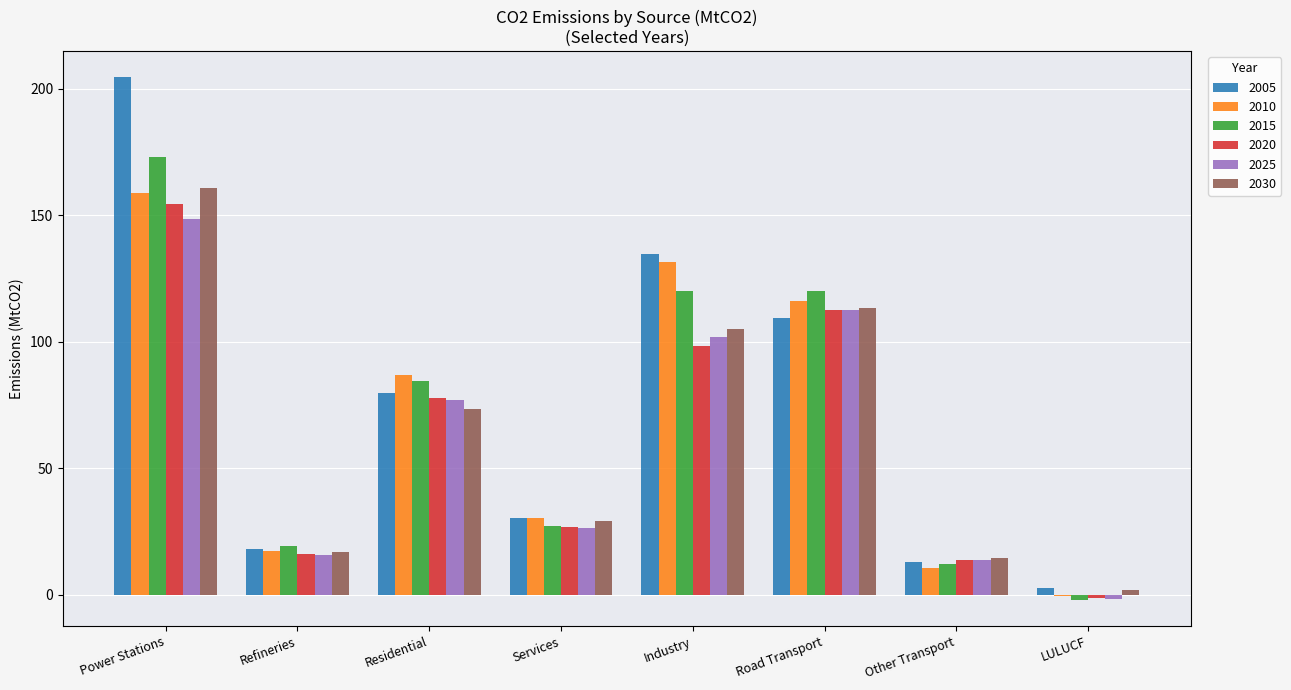

At which label does 2025 reach its peak?

Power Stations